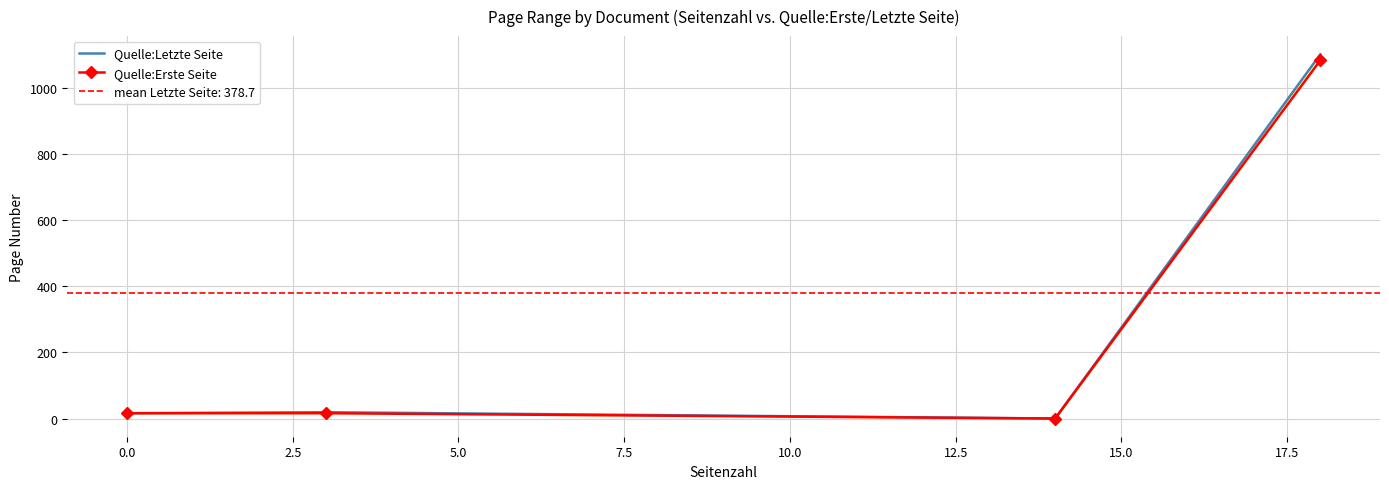

Does the chart have visible grid lines?

Yes